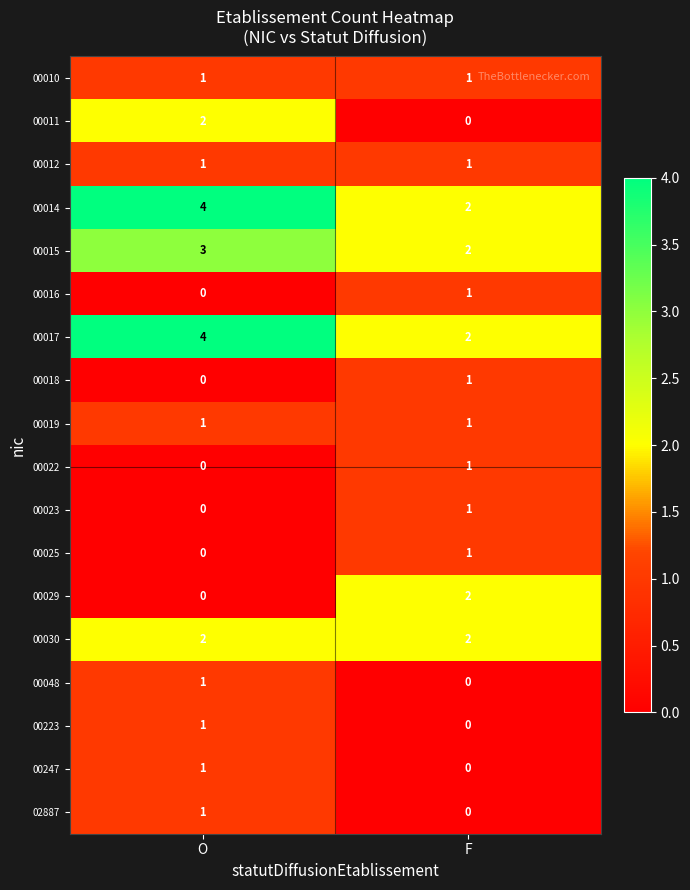

Read the 00017 value at O.

4